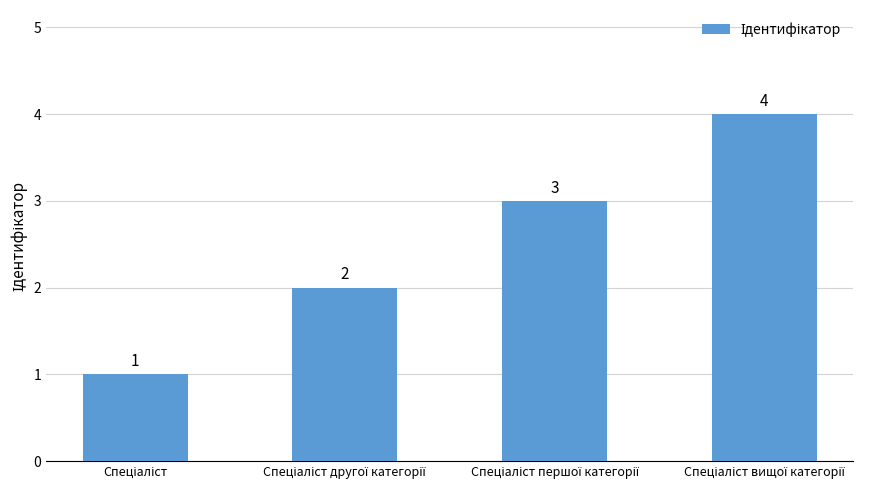

Reading left to right, transcribe all the data shown in this chart.

1	2	3	4